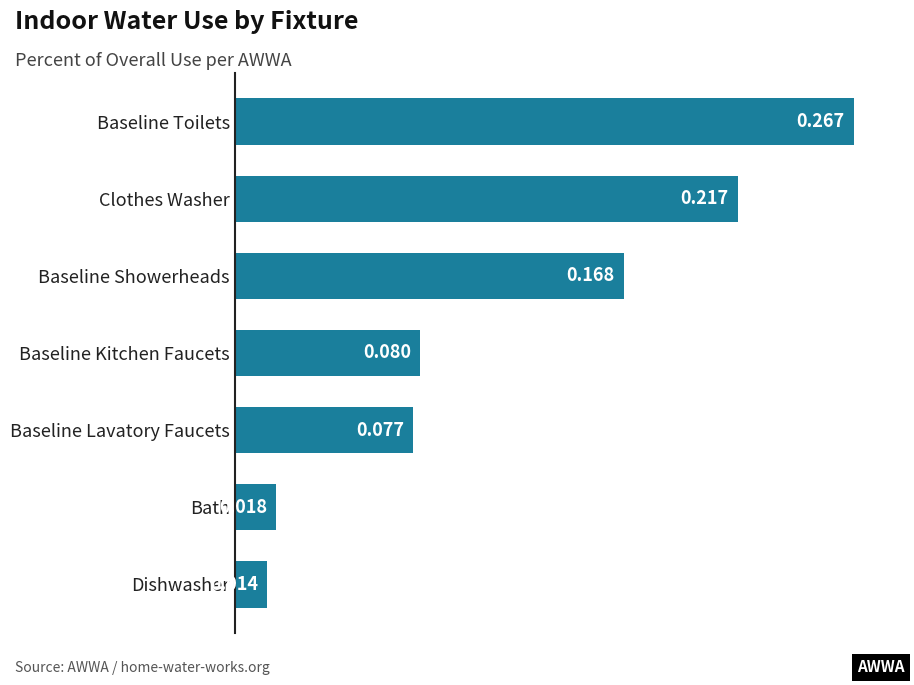

At which label is the value closest to 0?

Dishwasher